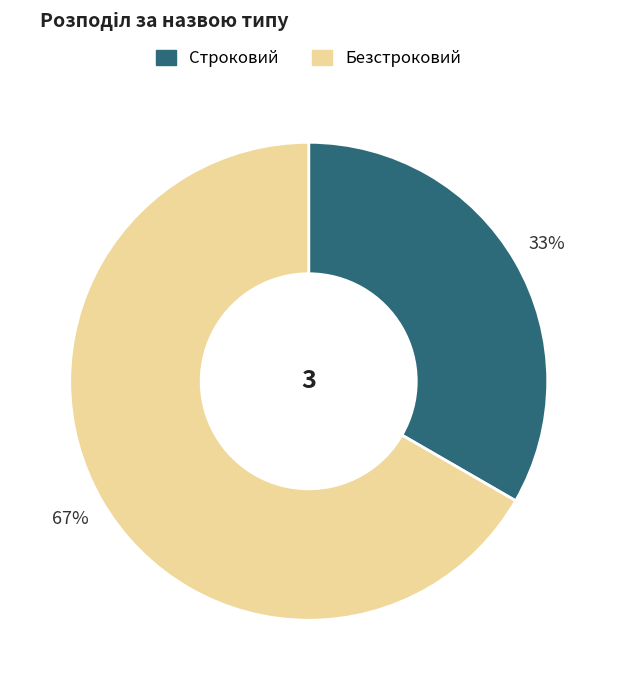

Is there a majority slice in this chart?

Yes